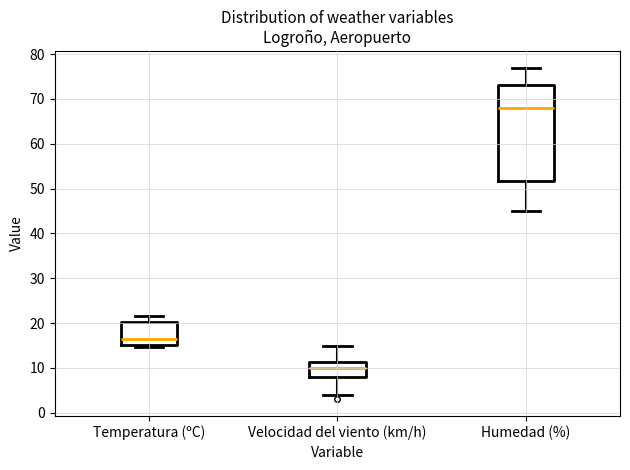

Where does the median line of the box for Temperatura (ºC) sit on the y-axis? The values are not printed on the chart, so give them approximately, as read against the axis.

16